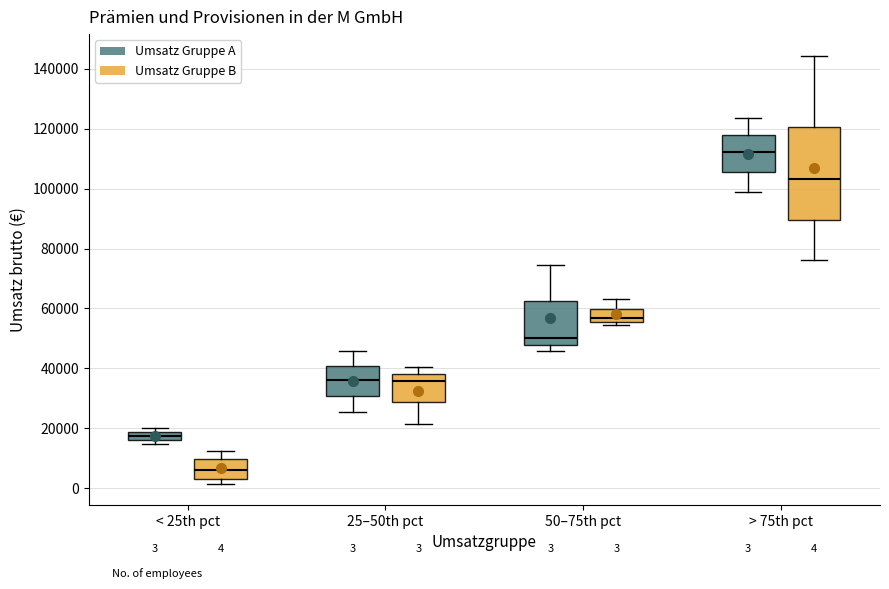

Comparing the boxes themselves (not the whiskers), which one is the tallest?

> 75th pct (Umsatz Gruppe B)